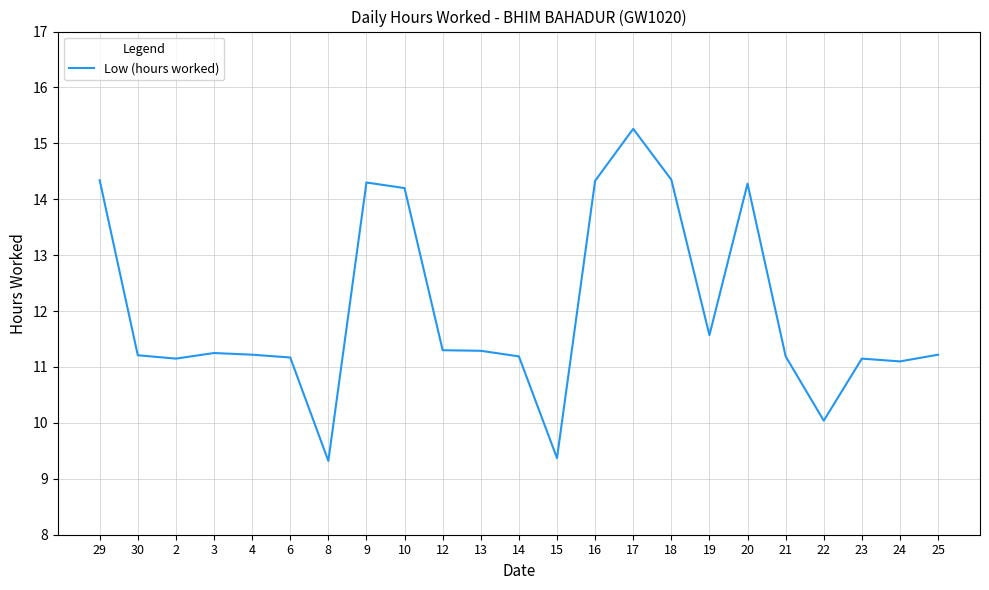

Which category has the highest value across all series?

17